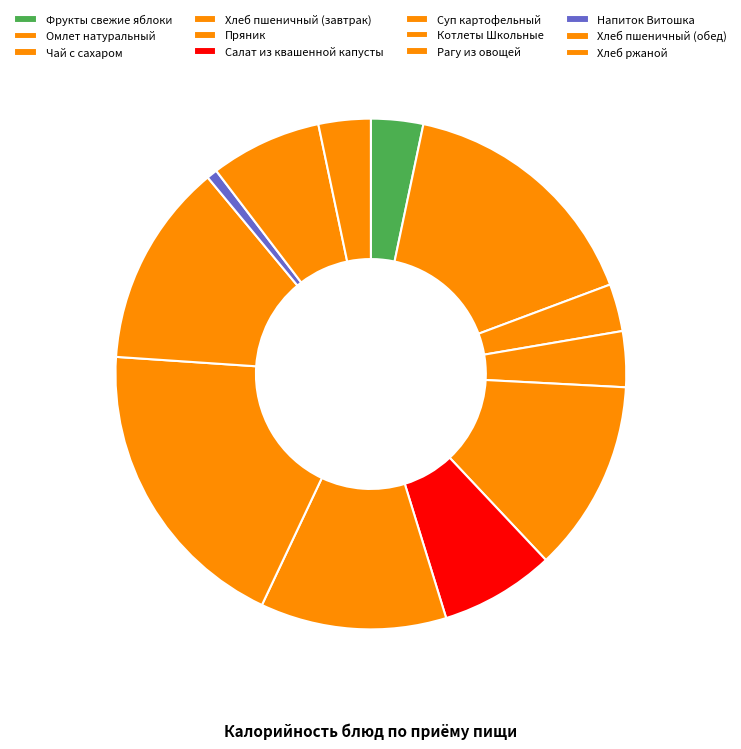

How many slices are in this pie chart?

12